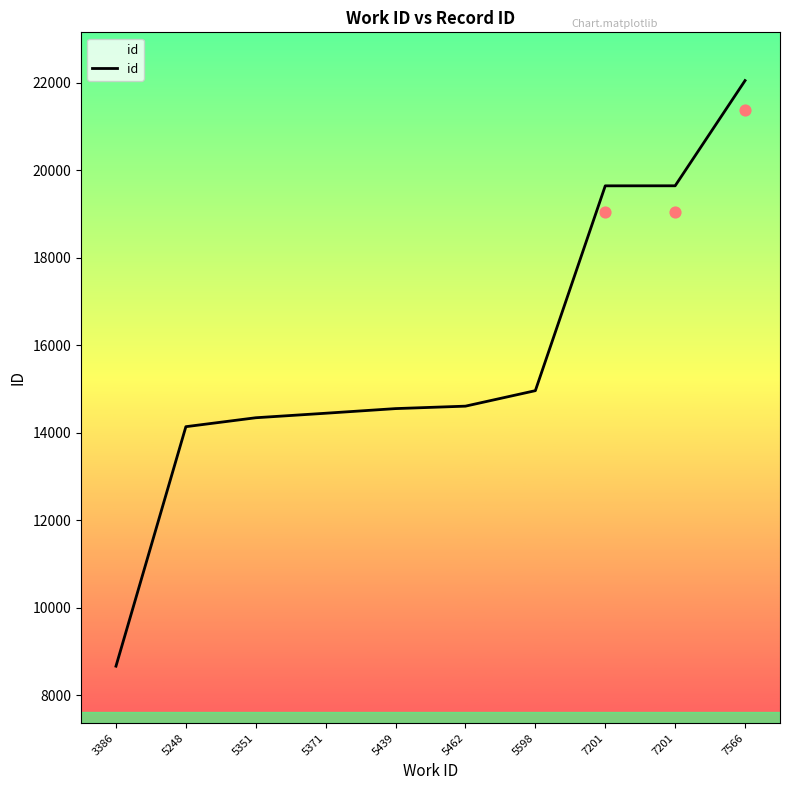

What is the change in value from 3386 to 5462?

+5941